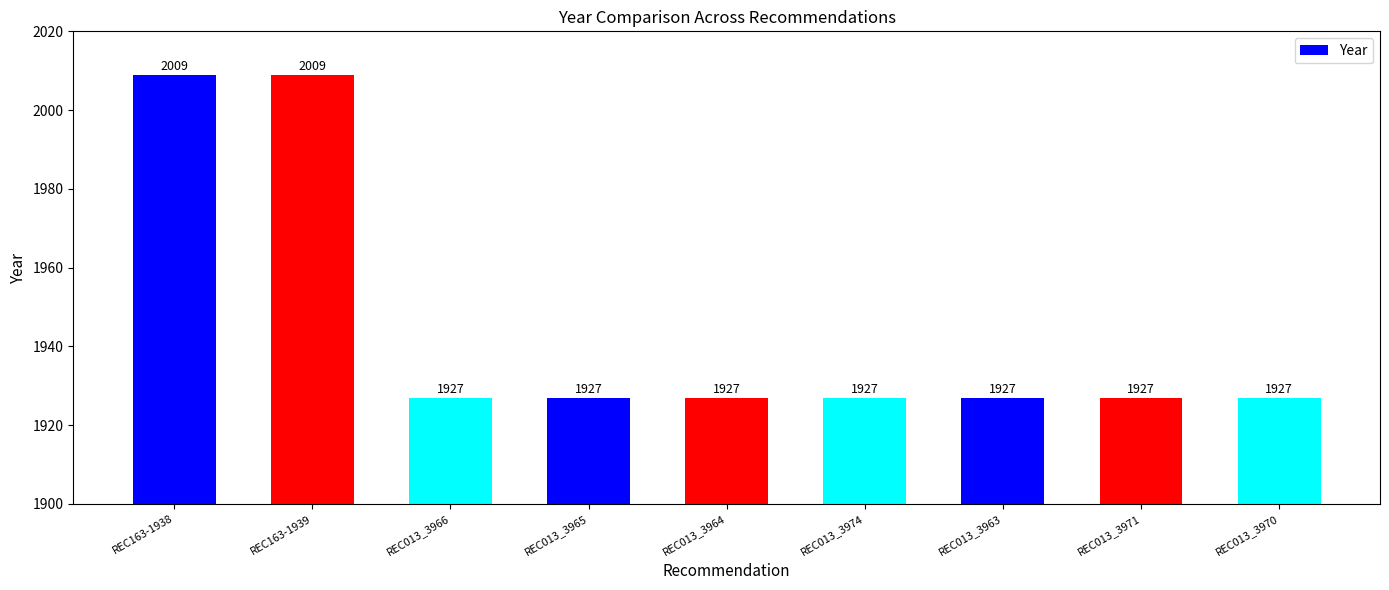

What is the sum of the values at REC163-1938 and REC013_3965?

3936